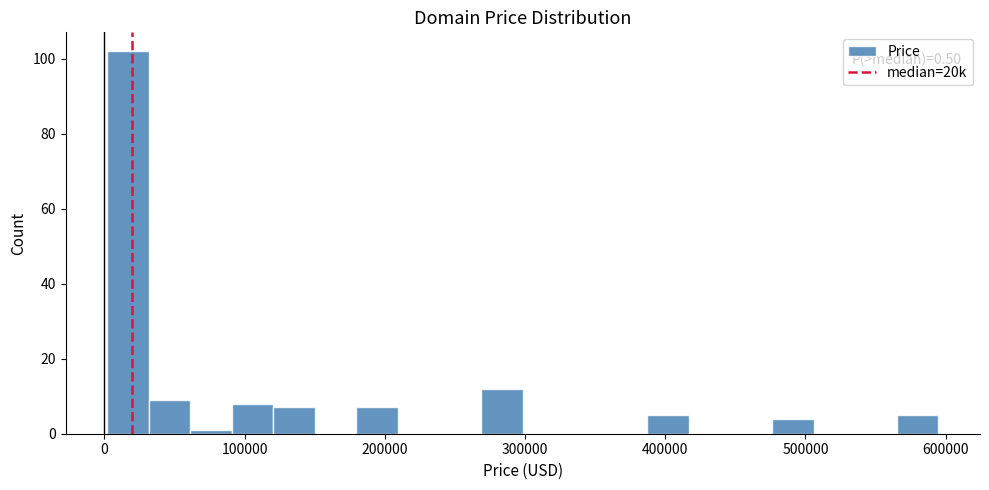

Around what value on the x-axis is the tallest bar? Give the approximate position of its centre, as read against the axis.

20000